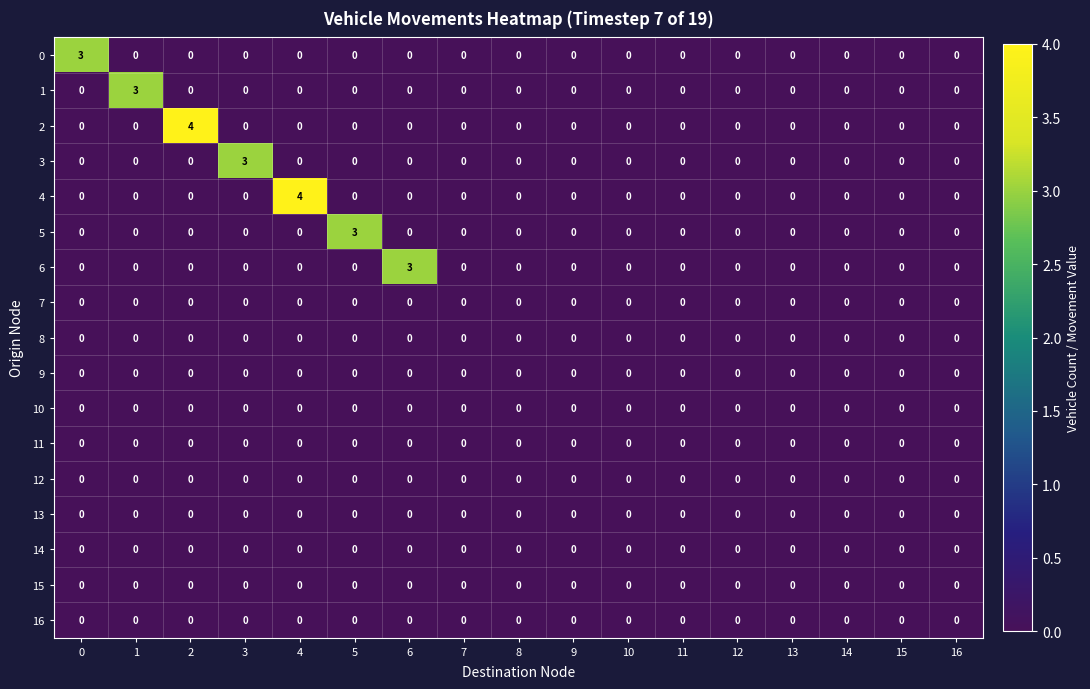

What is the highest value of the 6 series?

3